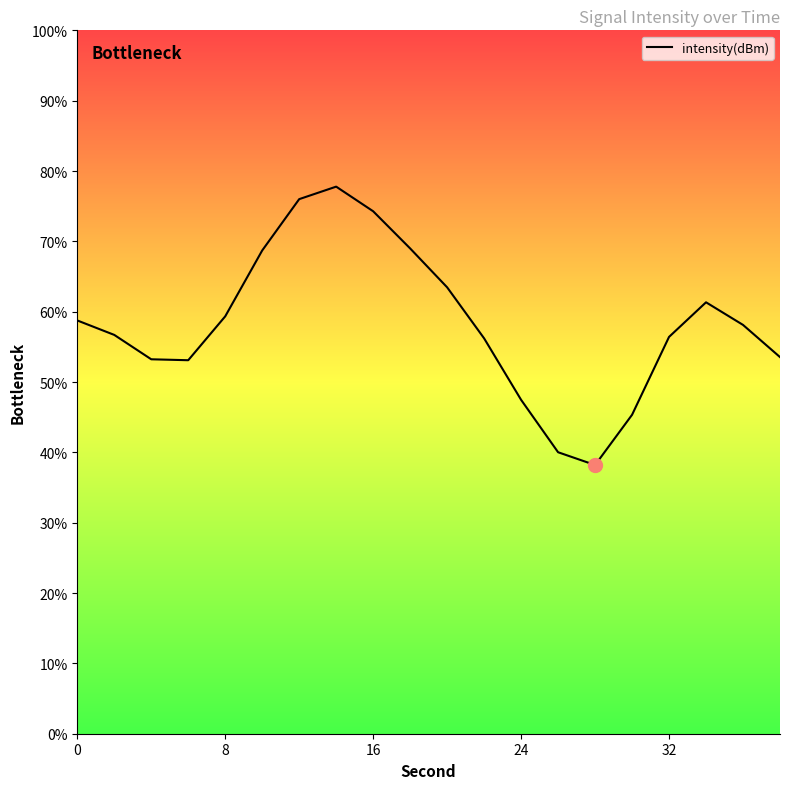

True or false: the data shows 40.0 at 13.

True